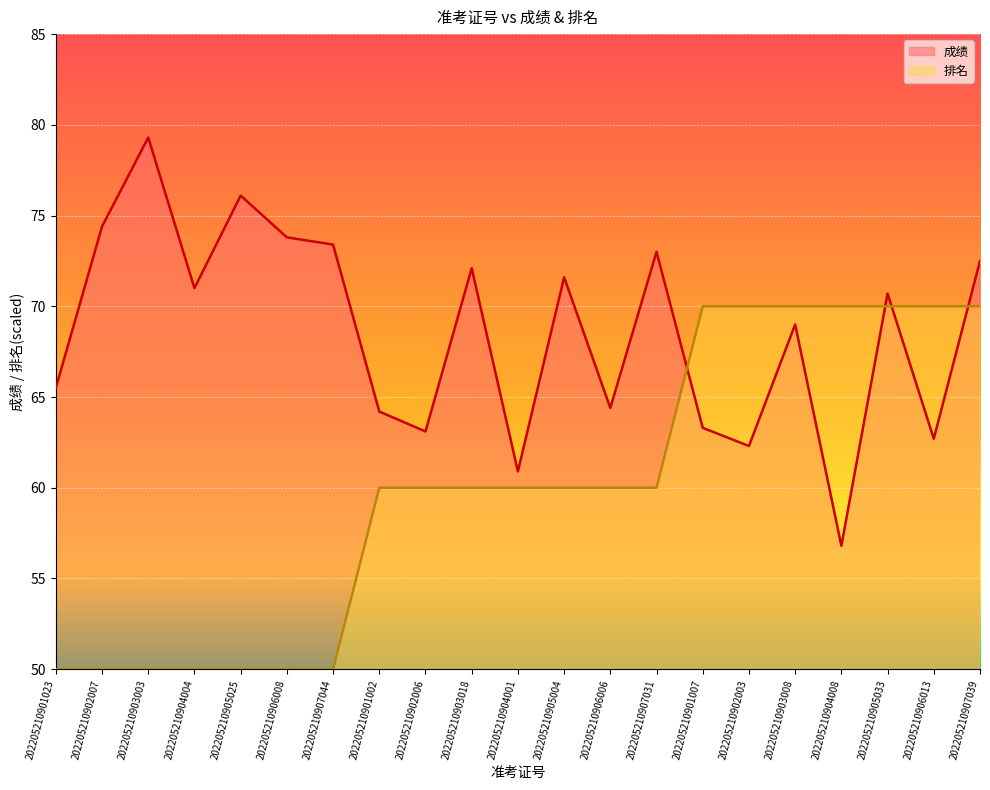

True or false: 成绩 has more than 0 points higher than both neighbors.

True